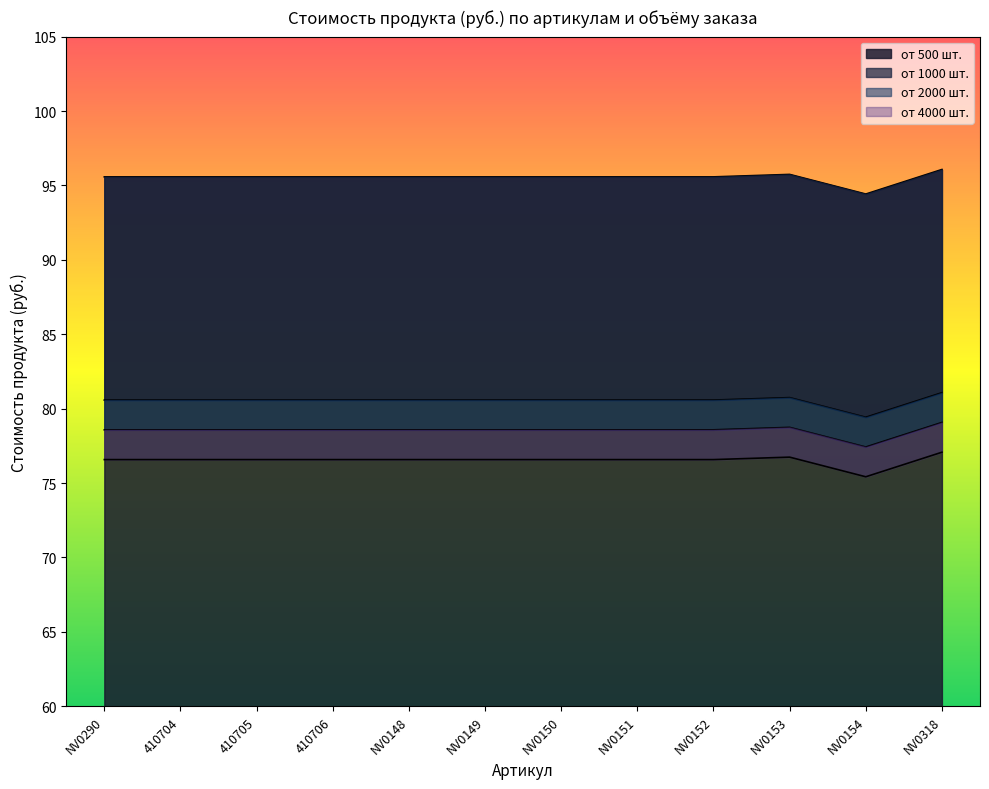

At NV0153, list the series in order from largest to smallest.

от 500 шт., от 1000 шт., от 2000 шт., от 4000 шт.